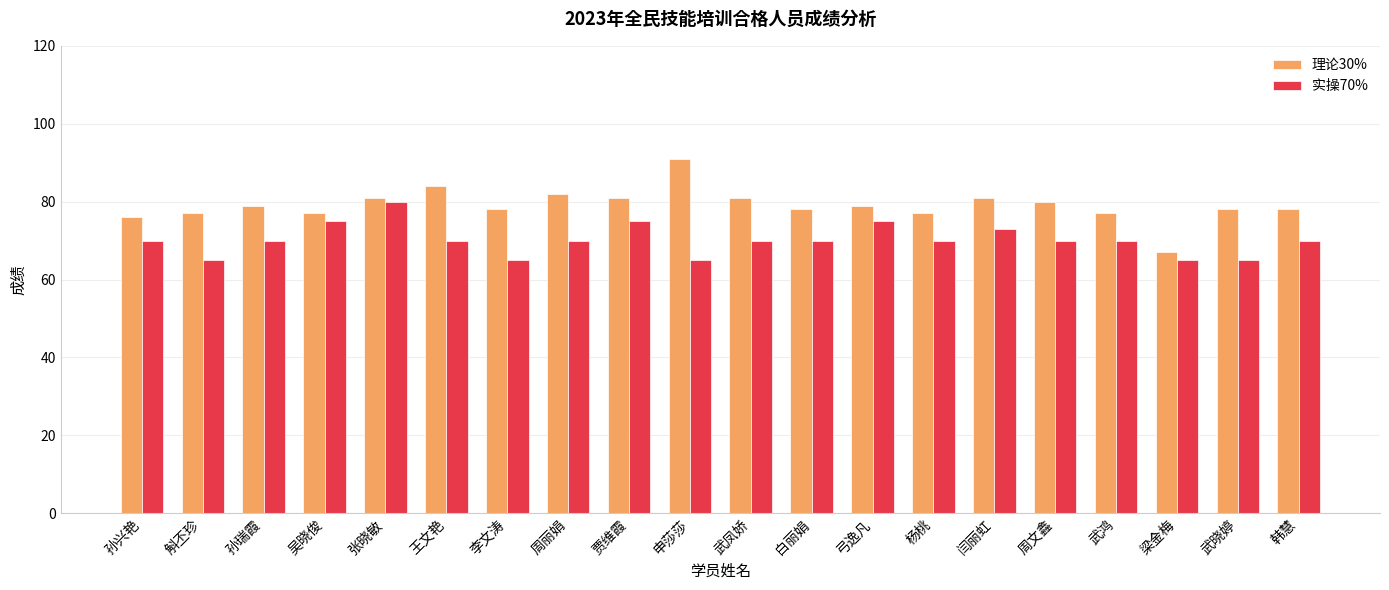

How many 实操70% values are between 70 and 73?

11